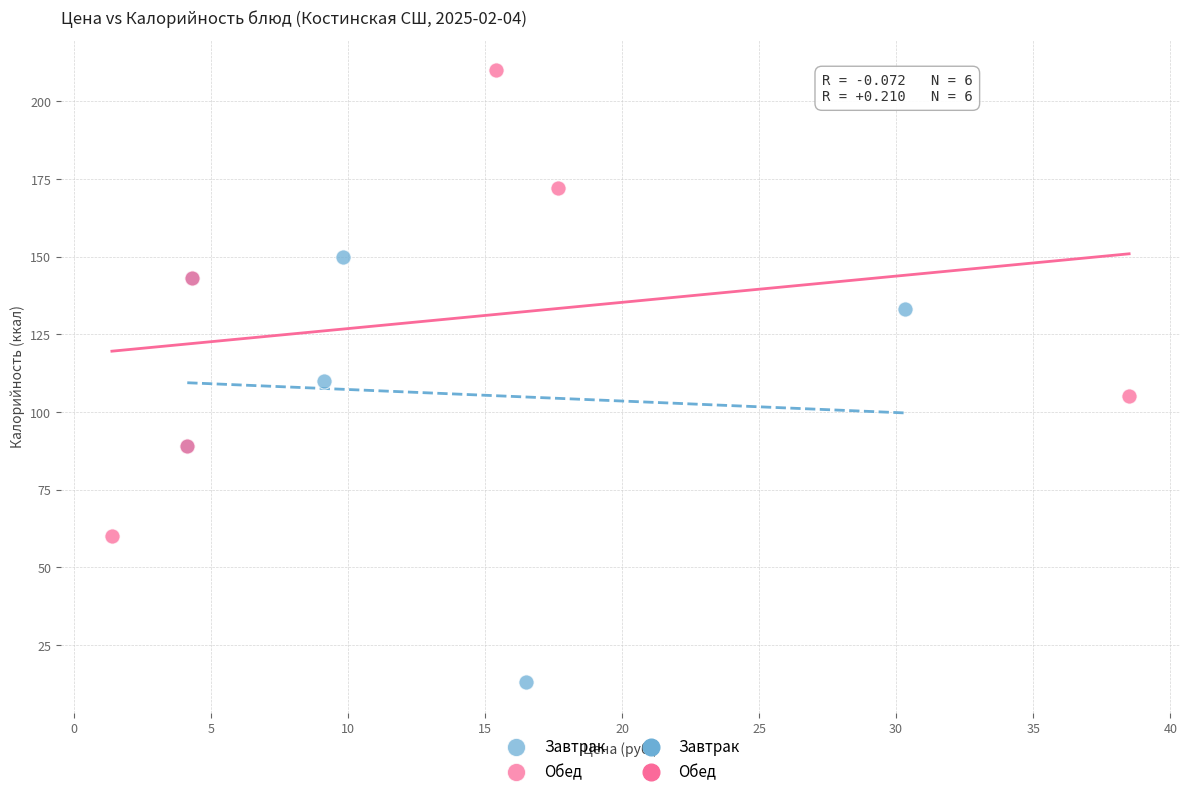

Which series contains the highest Y value?

Обед